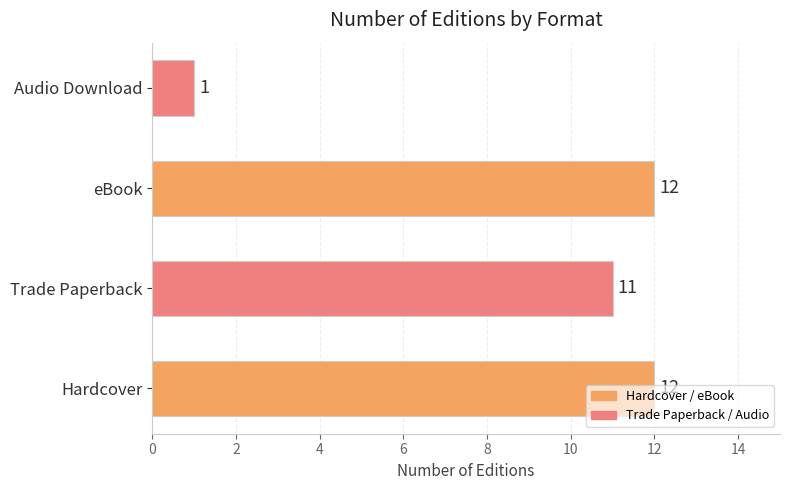

Count the number of categories in the chart.

4